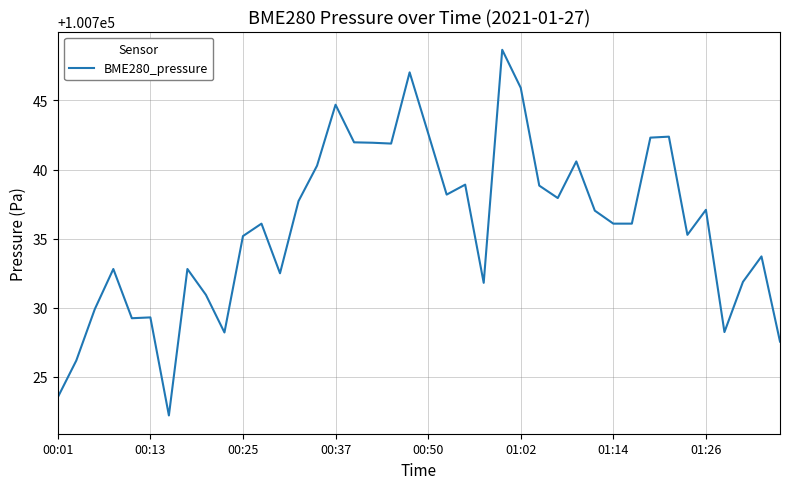

What is the smallest value displayed?

100722.2